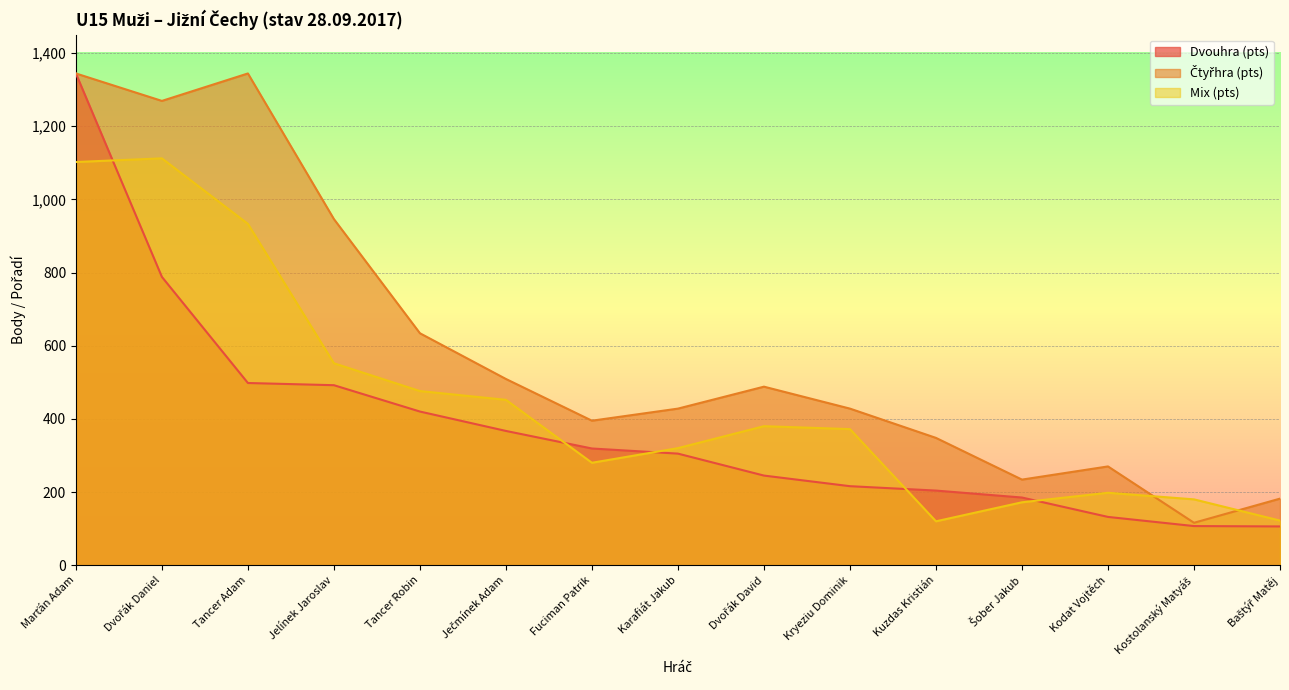

True or false: Čtyřhra (pts) has more than 0 interior local peaks.

True